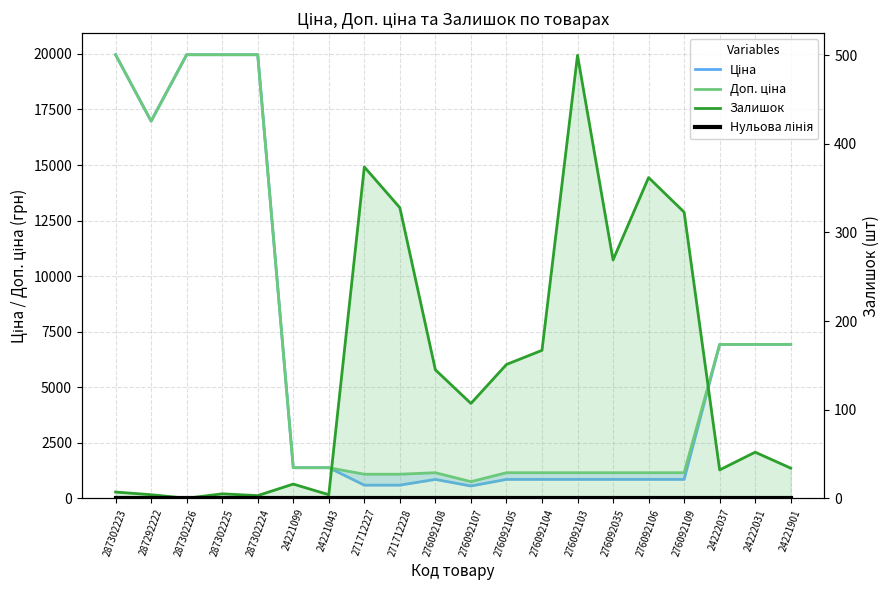

Which series has the largest range (max minus min)?

Ціна